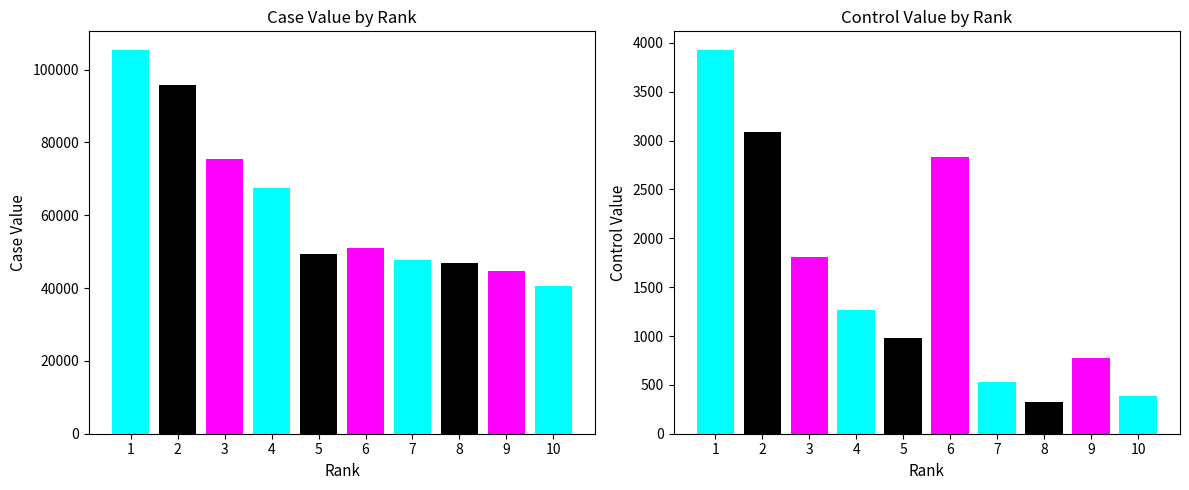

How many series are shown in this chart?

2